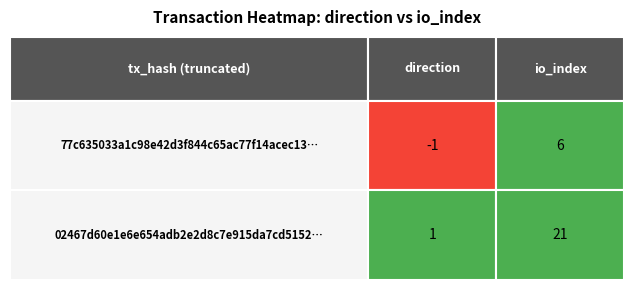

Between 1 and 0, which is larger?

1